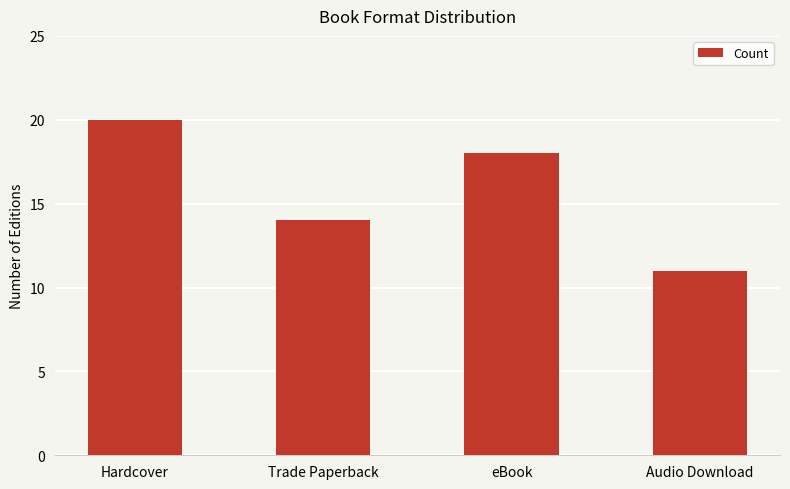

How many values are between 14 and 20?

3